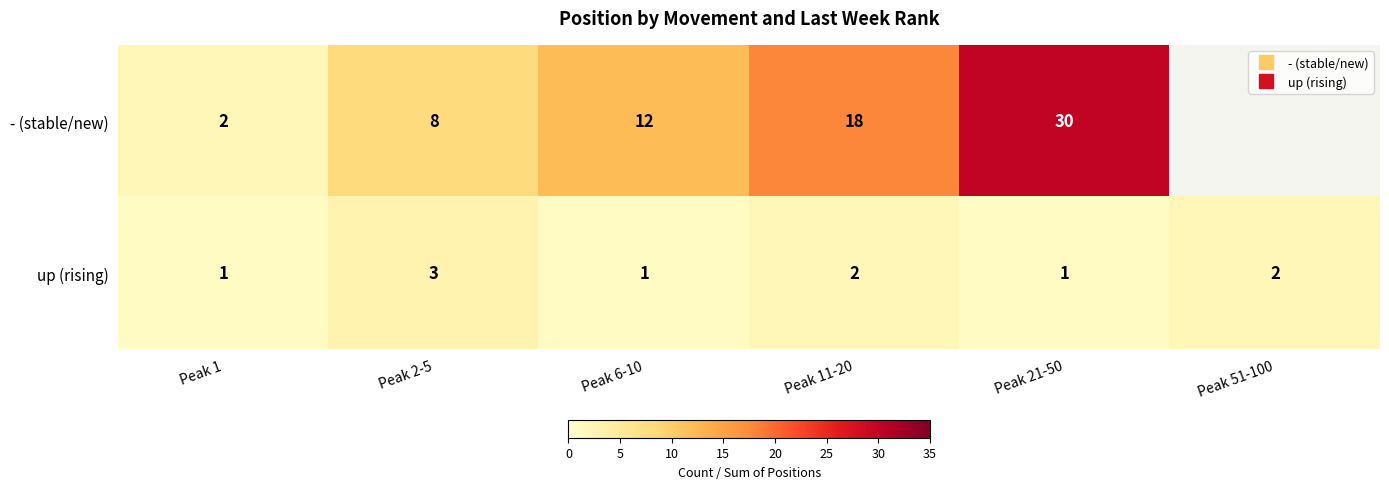

The up (rising) series shows 1.0 at Peak 6-10. True or false?

True